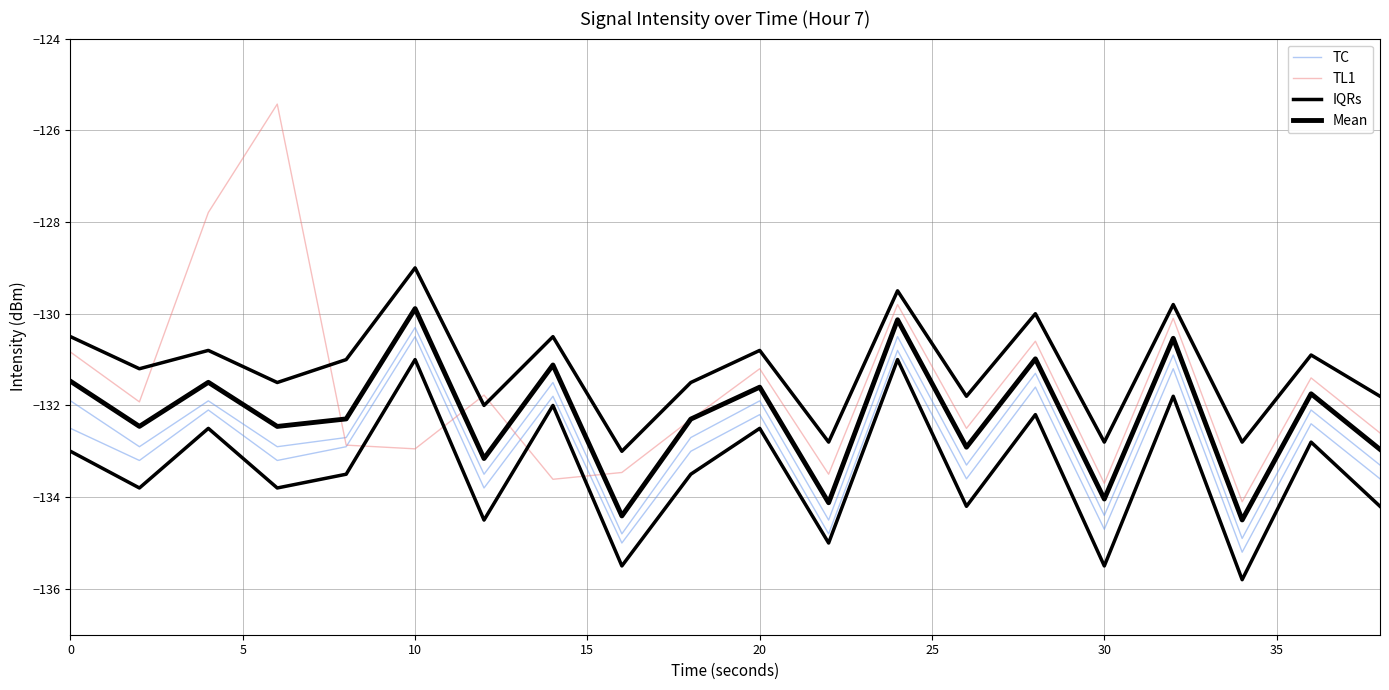

What is the value of the TC point at the 2nd from the left?

-132.9